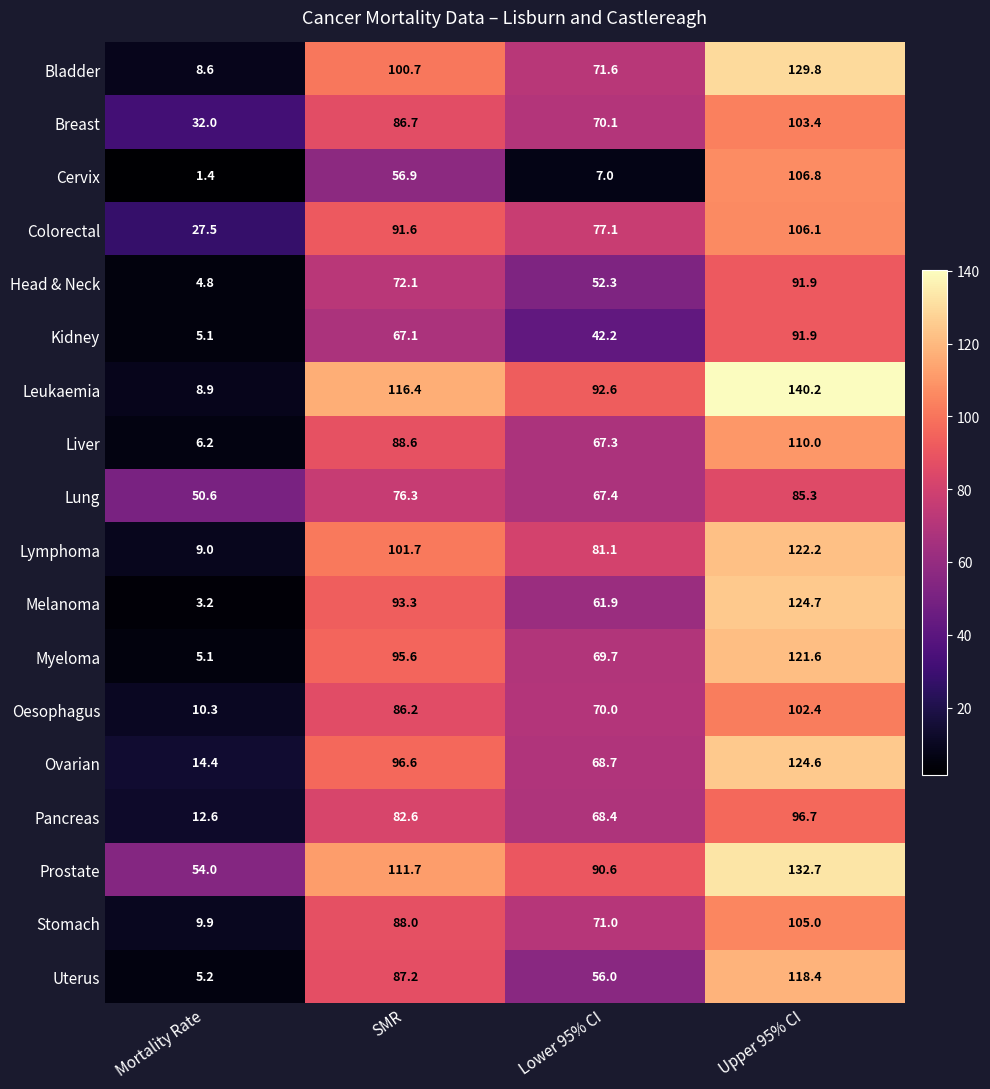

What is the difference between the Stomach values at Mortality Rate and Upper 95% CI?

95.1